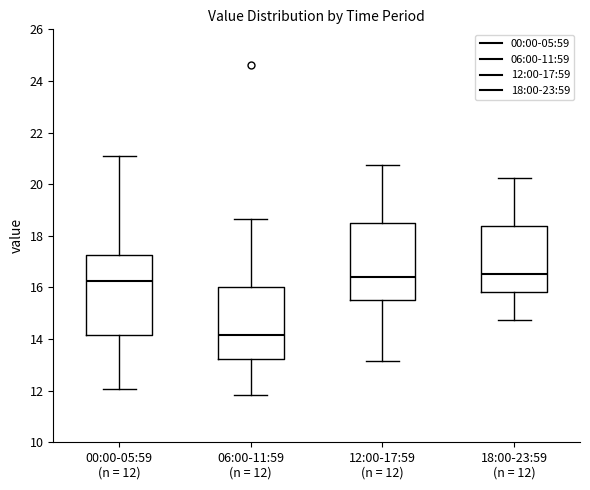

Reading left to right, transcribe this box plot: for each box, give where its median line is, the range the box spans, and where its two whiskers end, as read against the y-axis. The values are not printed on the chart, so give them approximately, as read against the axis.

00:00-05:59 (n = 12): median 16.2, box 14.2 to 17.2, whiskers 12.0 to 21.2
06:00-11:59 (n = 12): median 14.2, box 13.2 to 16.0, whiskers 11.8 to 18.6
12:00-17:59 (n = 12): median 16.4, box 15.6 to 18.4, whiskers 13.2 to 20.8
18:00-23:59 (n = 12): median 16.6, box 15.8 to 18.4, whiskers 14.8 to 20.2